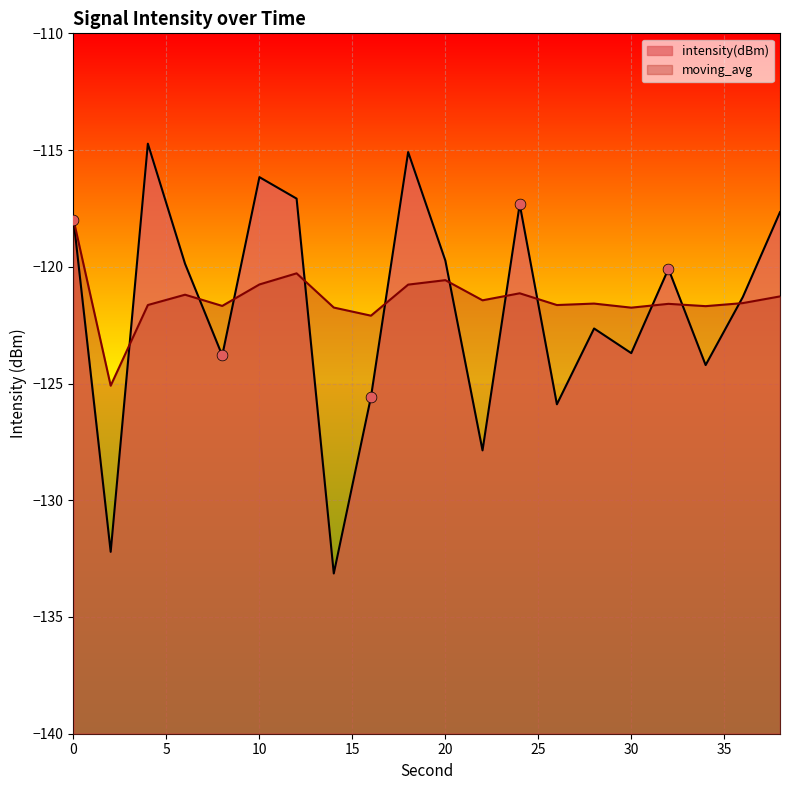

At how many categories does at least one series exceed -121?

10